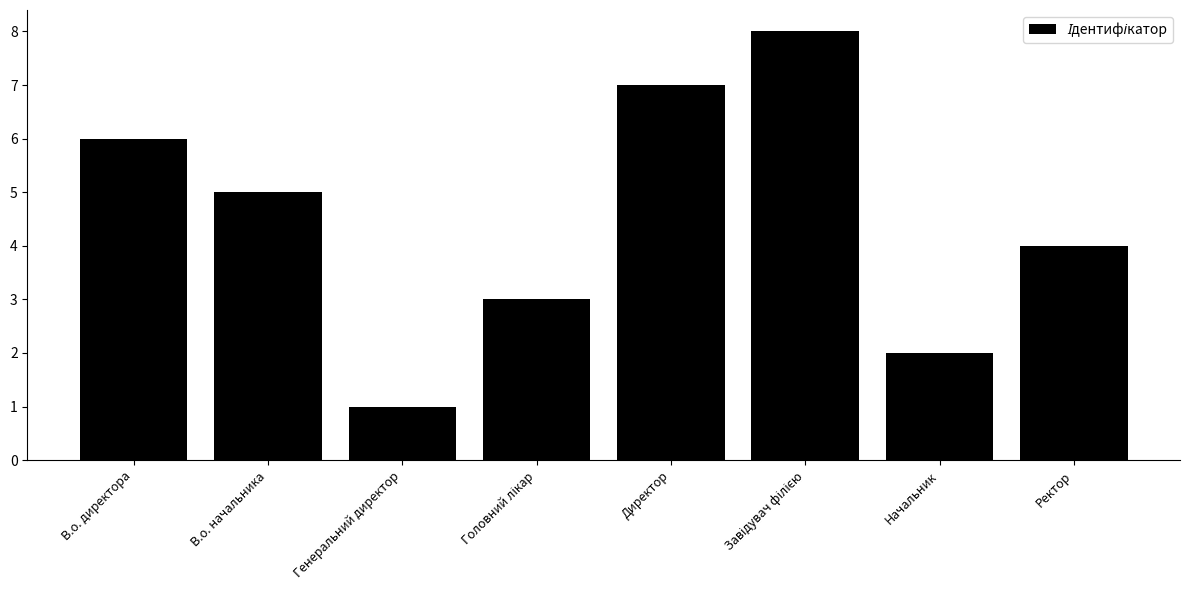

Where does the data first go above 5?

В.о. директора